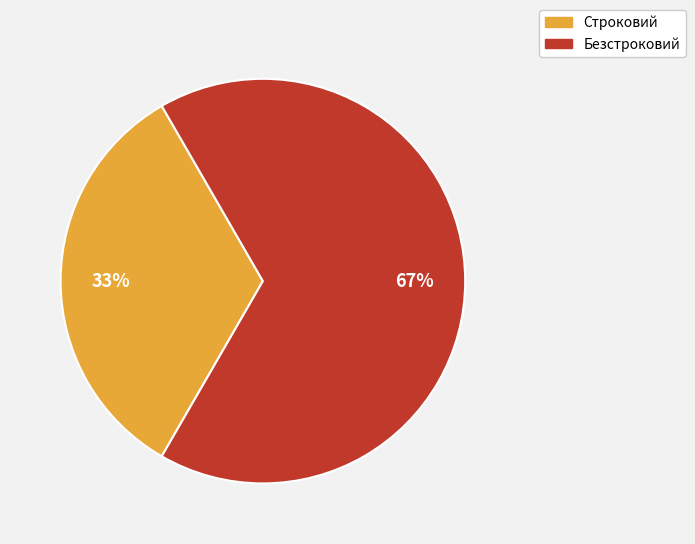

To the nearest percent, what percentage of the pie is Безстроковий?

67%